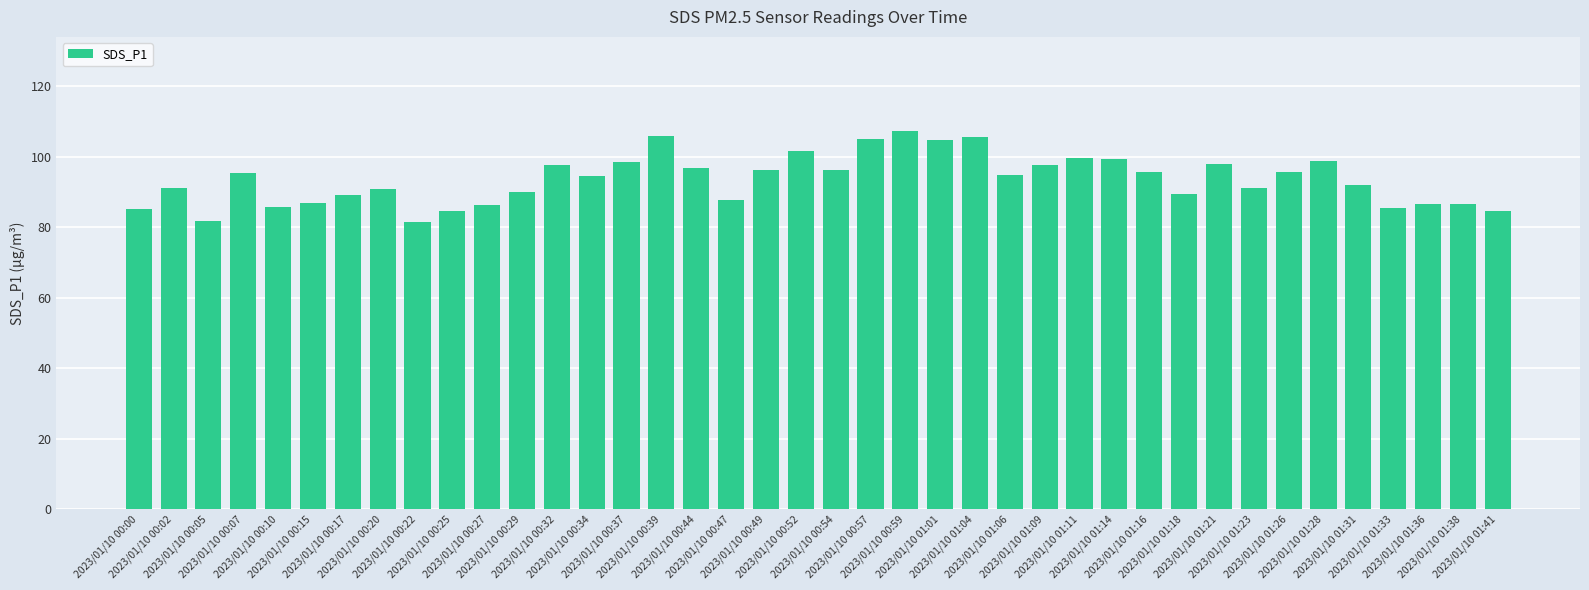

Which has a higher value, 2023/01/10 01:28 or 2023/01/10 01:41?

2023/01/10 01:28